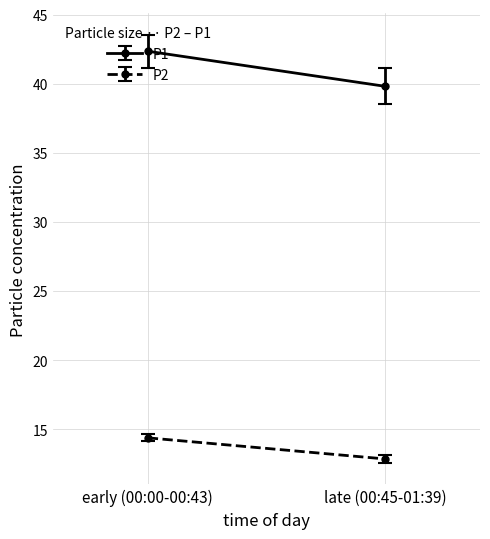

True or false: P2 and P1 intersect in this chart.

False